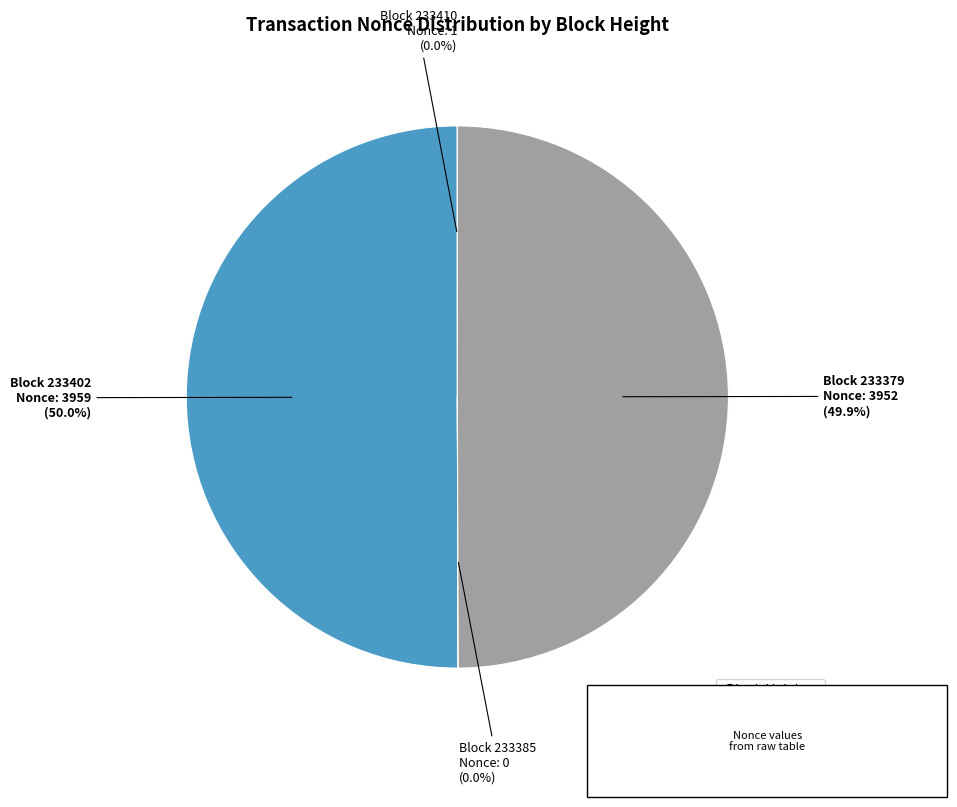

Is the sum of Block 233402 and Block 233379 greater than half?

Yes